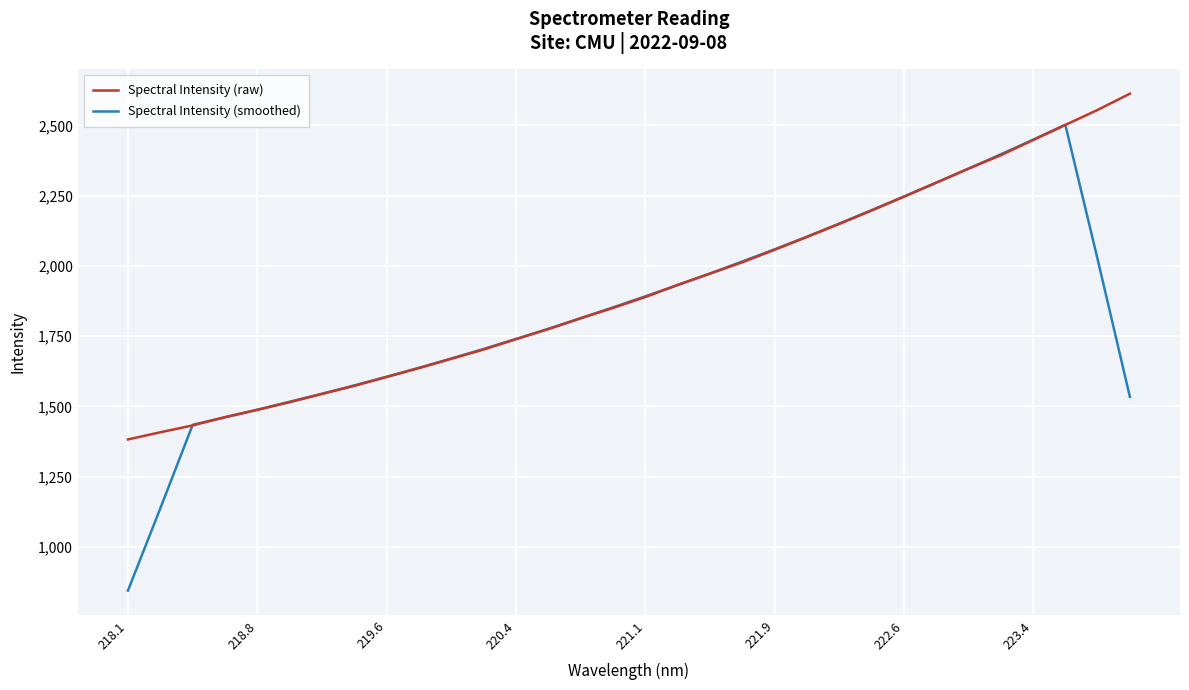

Which series has the widest spread of values?

Spectral Intensity (smoothed)